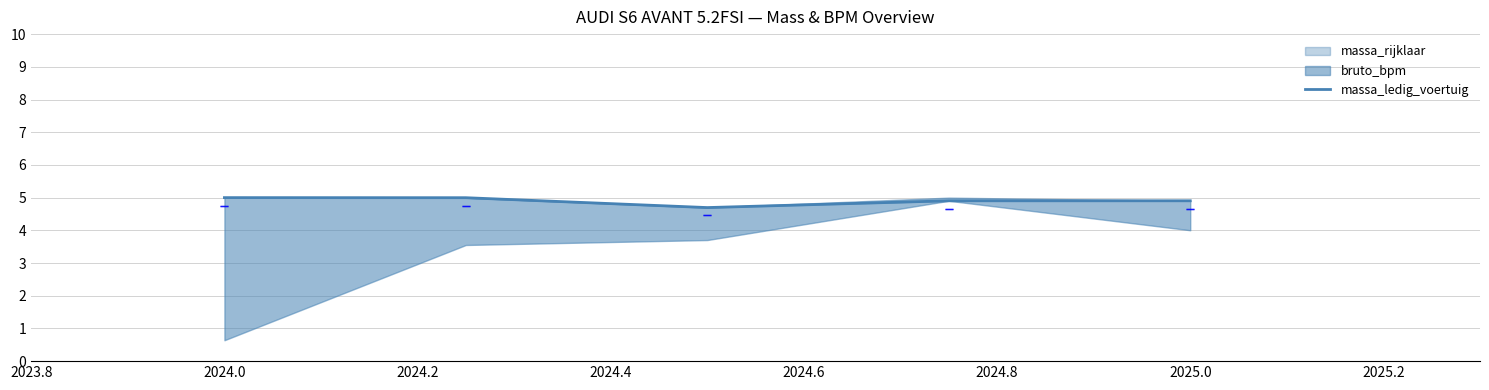

What is the change in value from 2024.0 to 2024.4?

-0.1